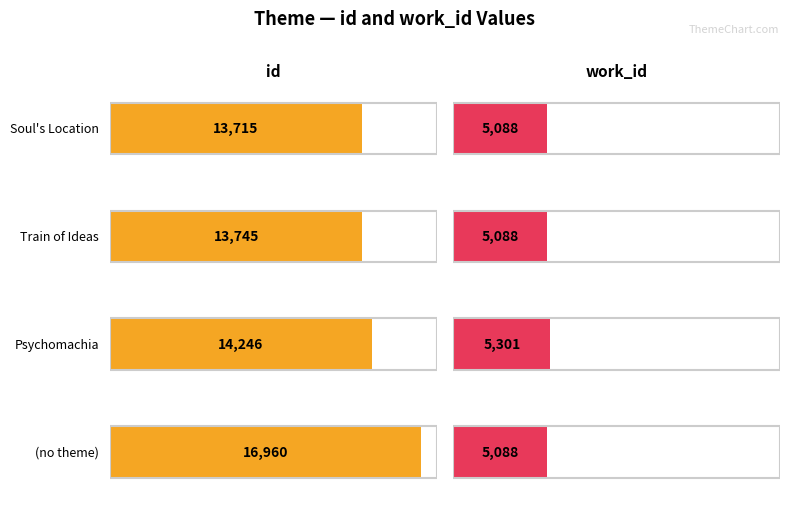

Which series has the largest range (max minus min)?

id